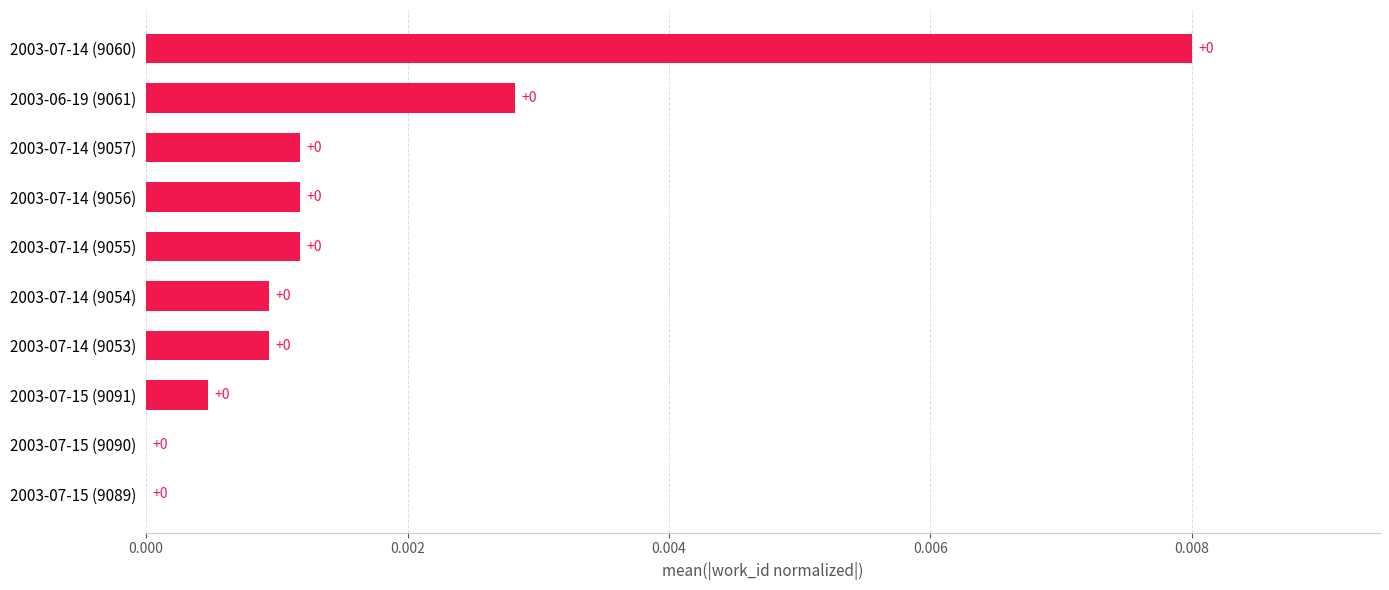

The value at 2003-07-14 (9056) is 0.0. True or false?

True